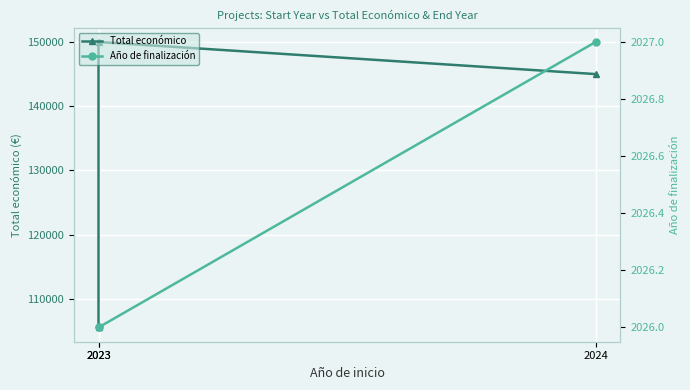

How many data points in Total económico are less than 145000?

1